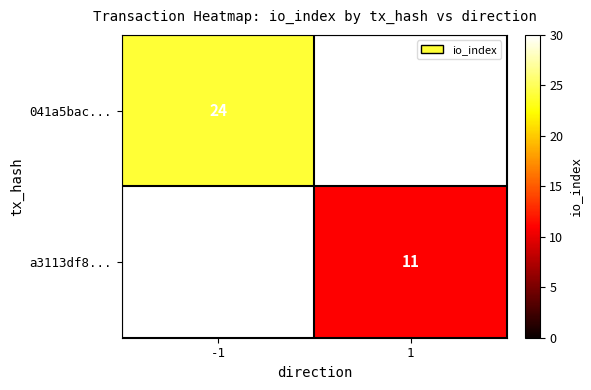

Is it true that a3113df8... equals 11 at 1?

True